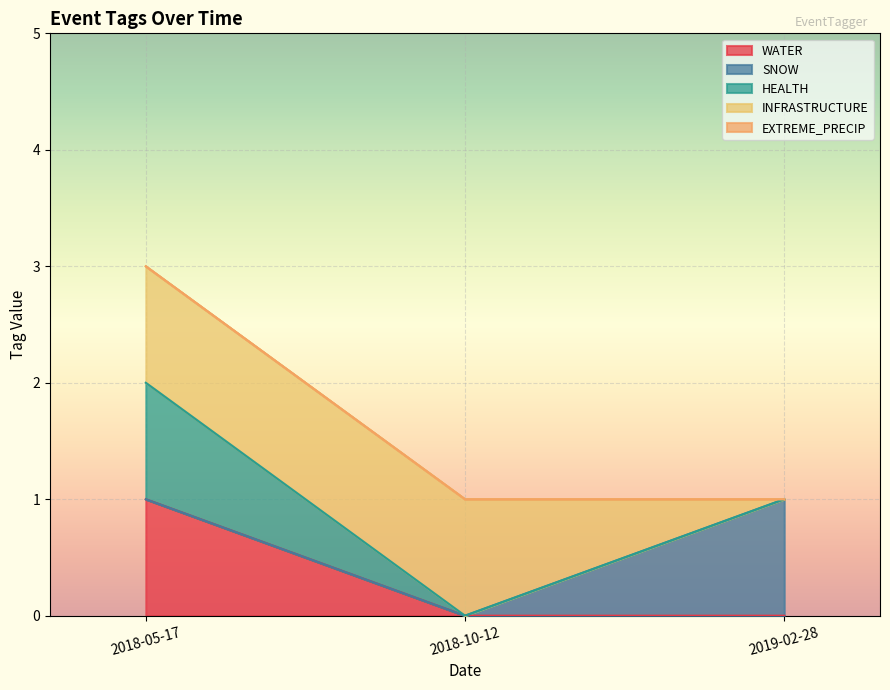

At which category does the chart reach its minimum across all series?

2018-10-12